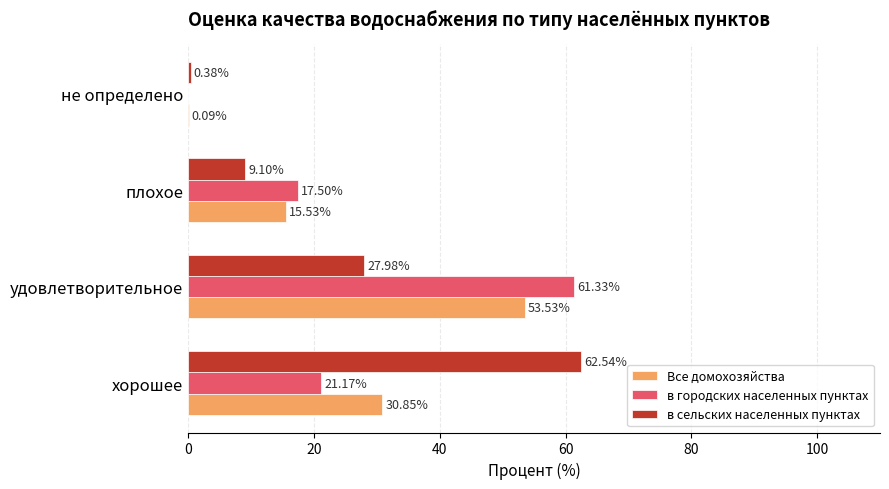

At which category is the sum across all series the highest?

удовлетворительное